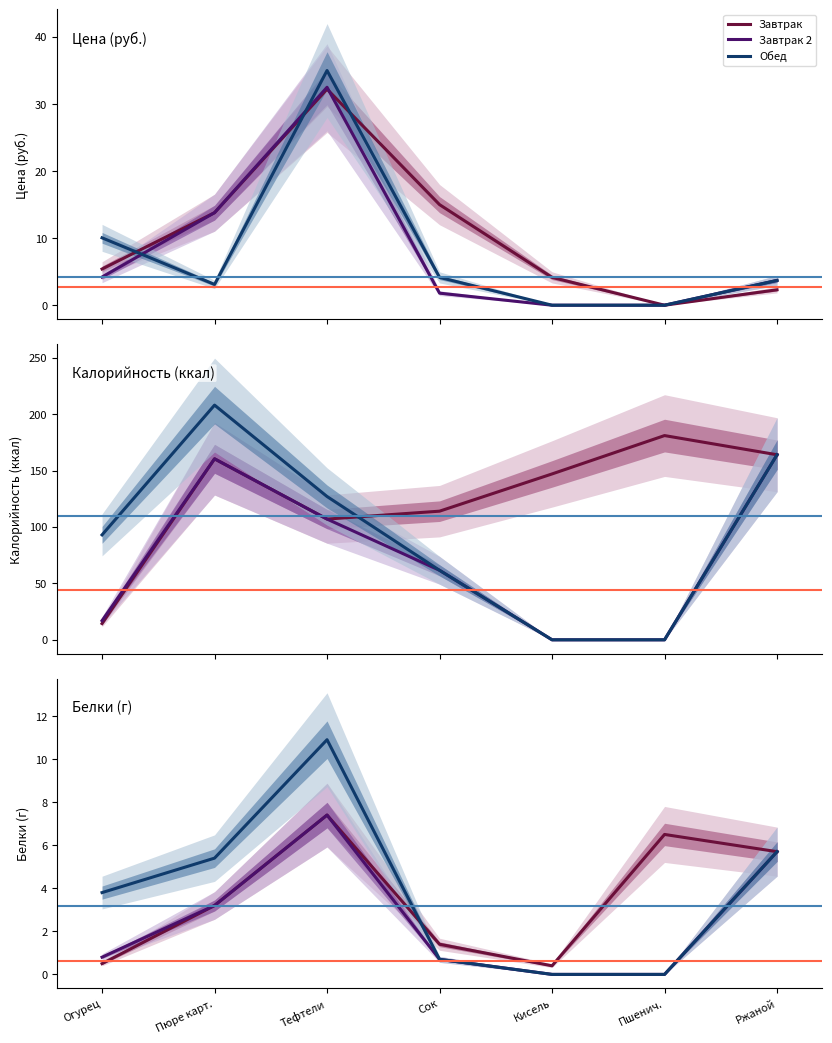

At how many categories does at least one series exceed 5?

4